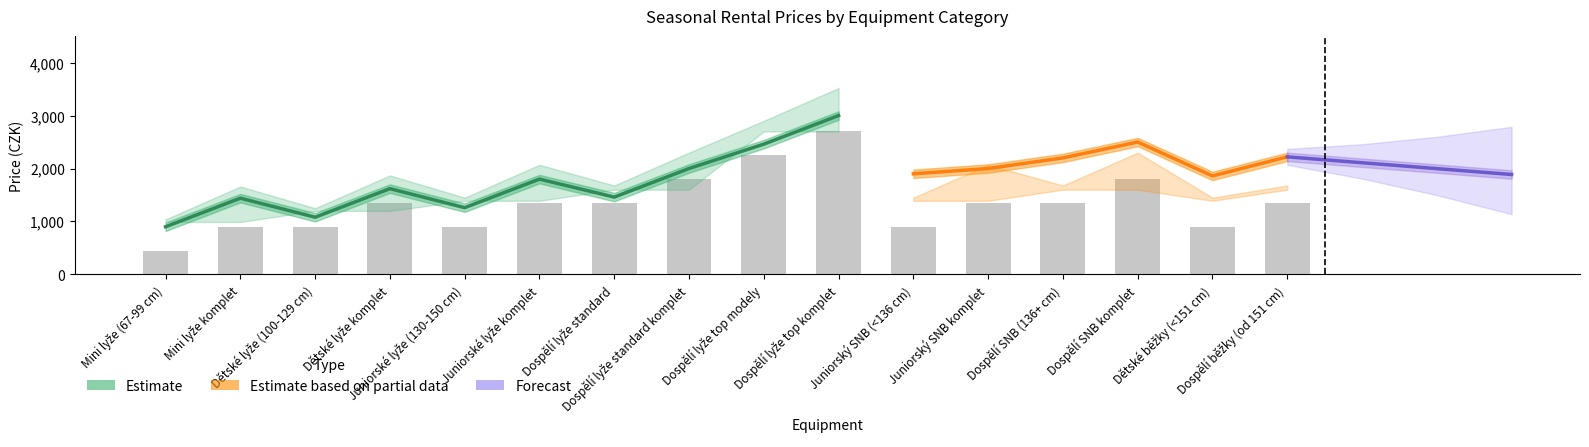

What is the difference between the NEW PRICE 15% (estimate upper) values at Dětské lyže komplet and Dětské lyže (100-129 cm)?

620